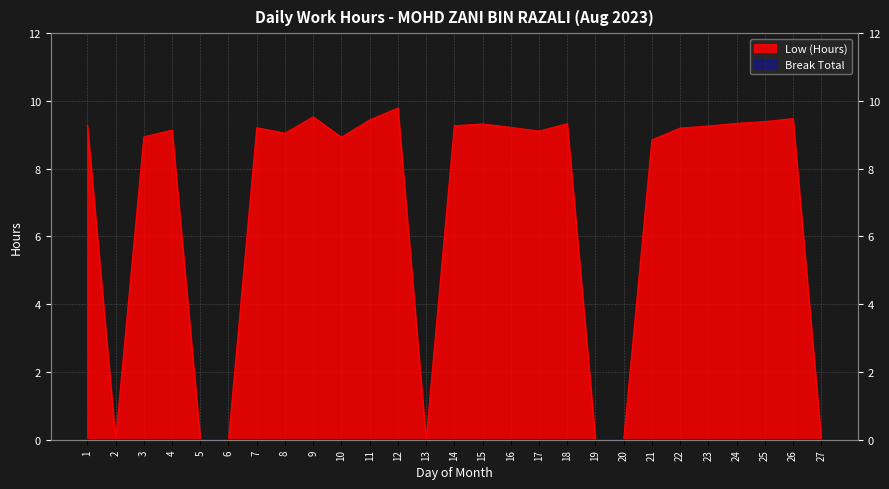

Reading left to right, transcribe all the data shown in this chart.

9.3	0.0	8.9	9.1	0.0	0.0	9.2	9.1	9.5	8.9	9.4	9.8	0.0	9.3	9.3	9.2	9.1	9.3	0.0	0.0	8.8	9.2	9.3	9.3	9.4	9.5	0.0